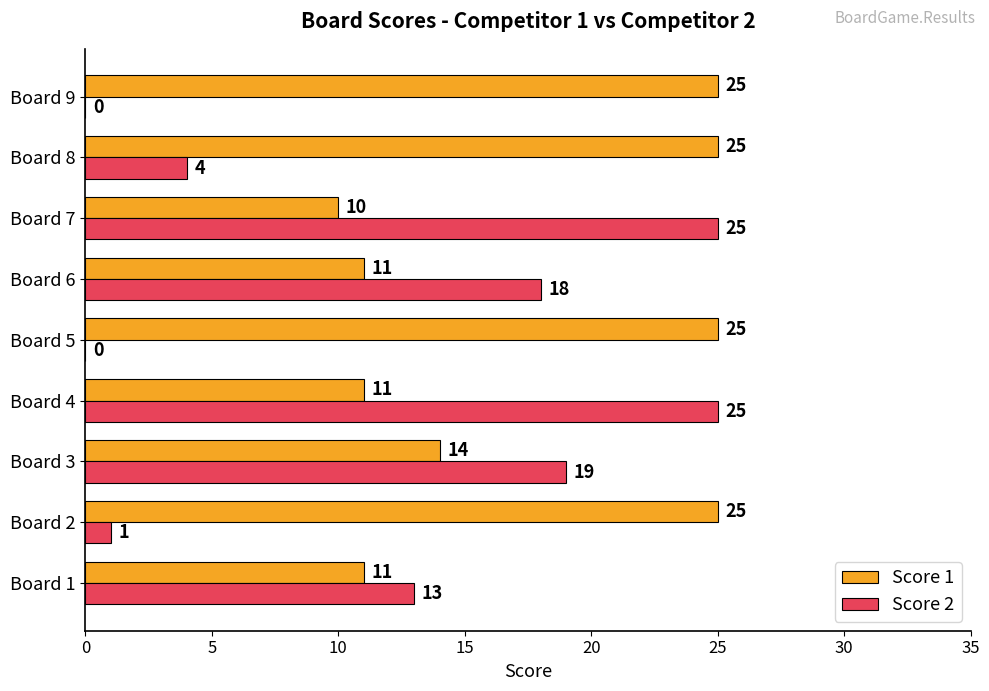

How many categories are shown in the chart?

9